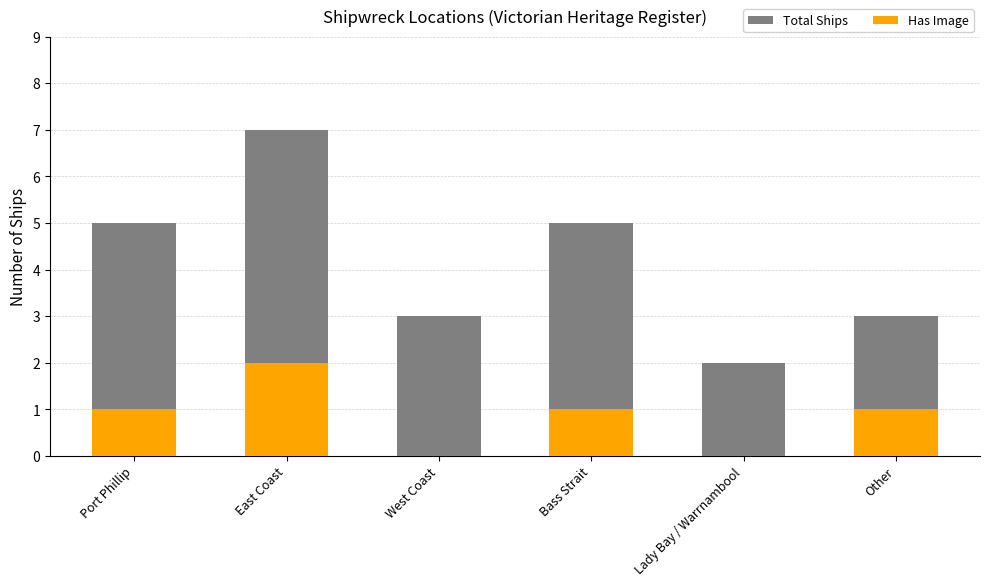

True or false: Has Image has a value of 1 at Port Phillip.

True